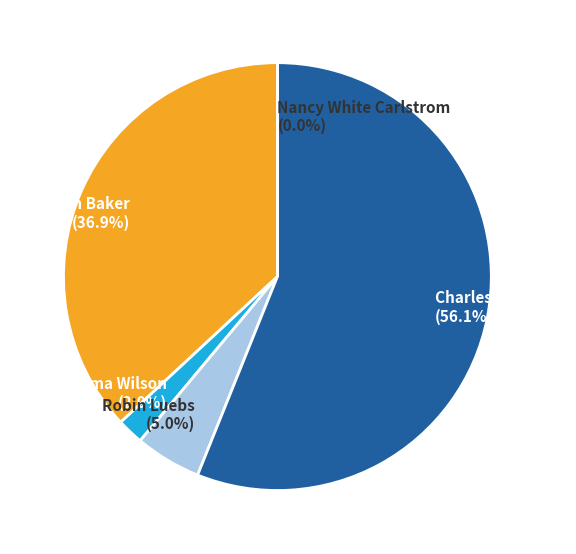

What is the largest slice in the pie chart?

Charles M. Schulz (56.1%)